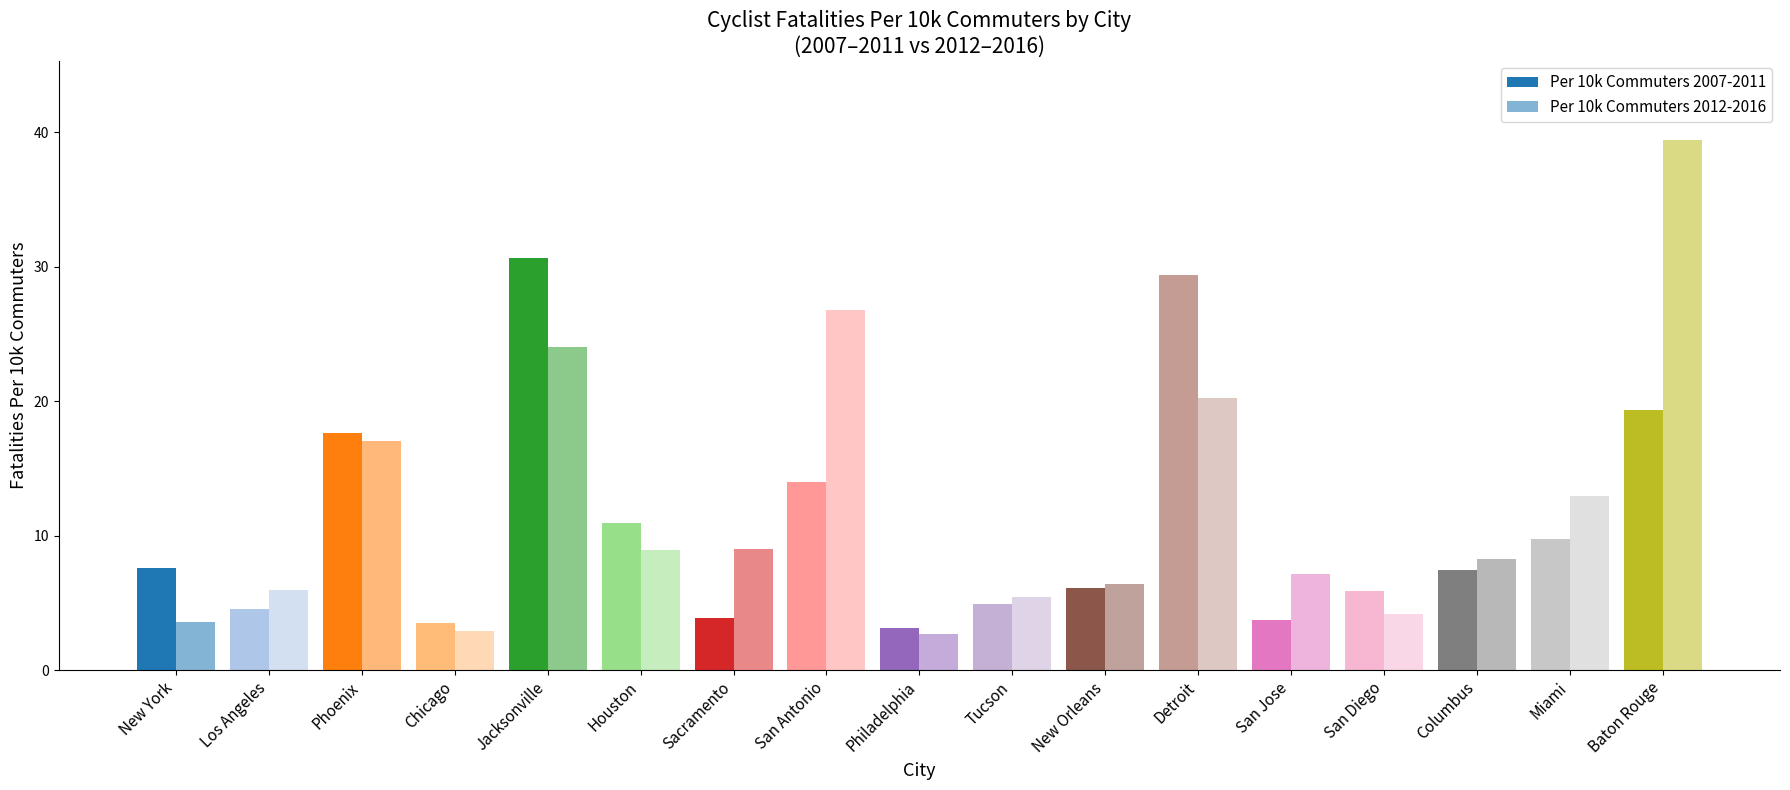

How many data points does each series have?

17